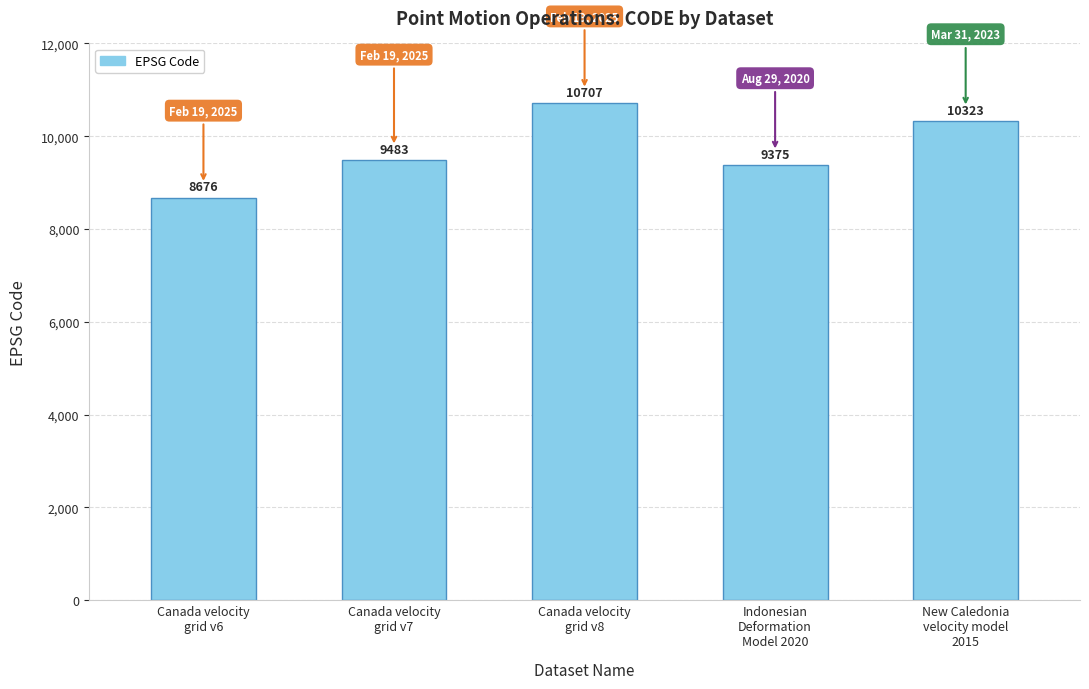

What is the difference between the maximum and minimum values?

2031